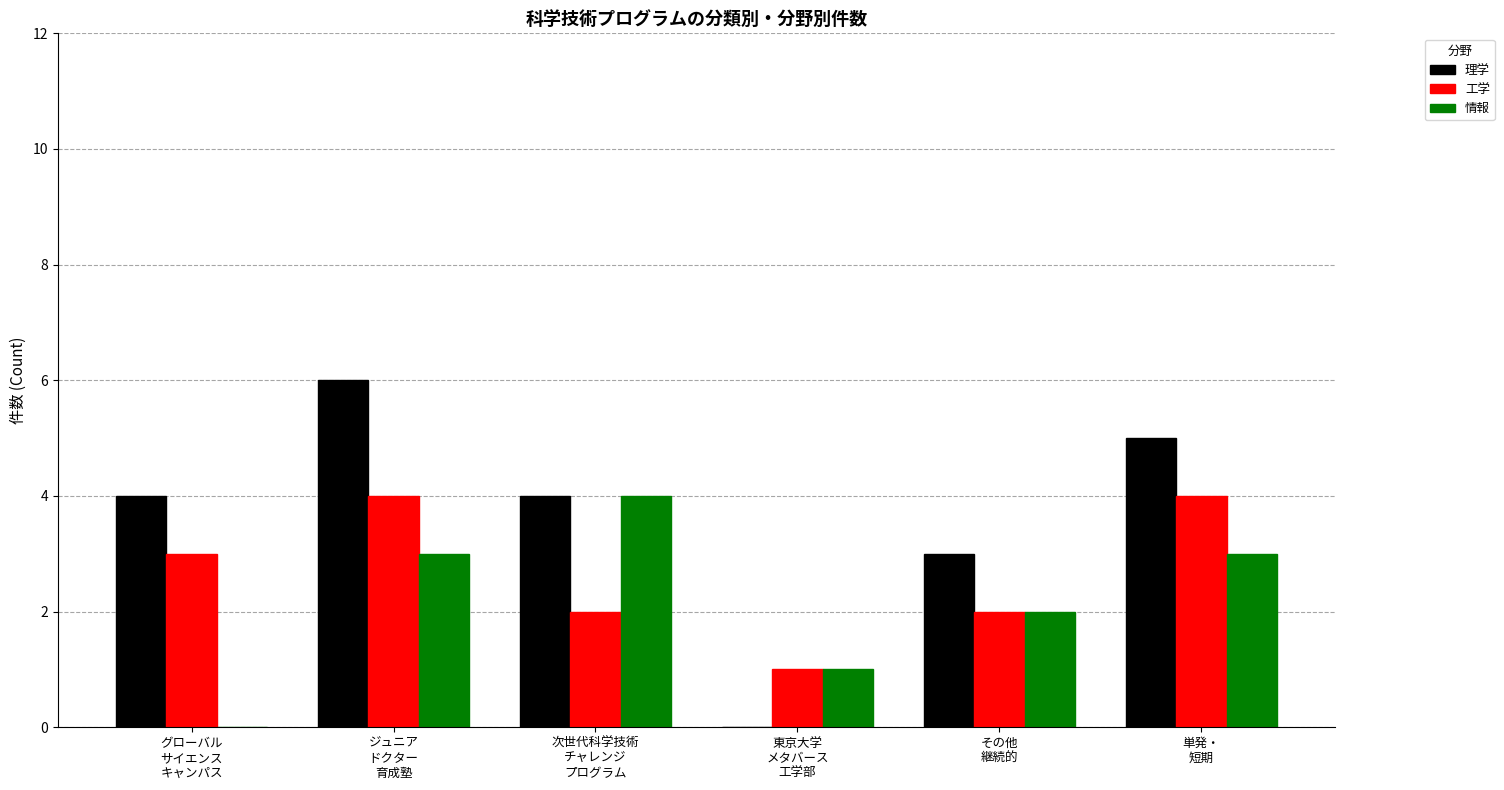

At which label is 情報 closest to 2?

その他
継続的